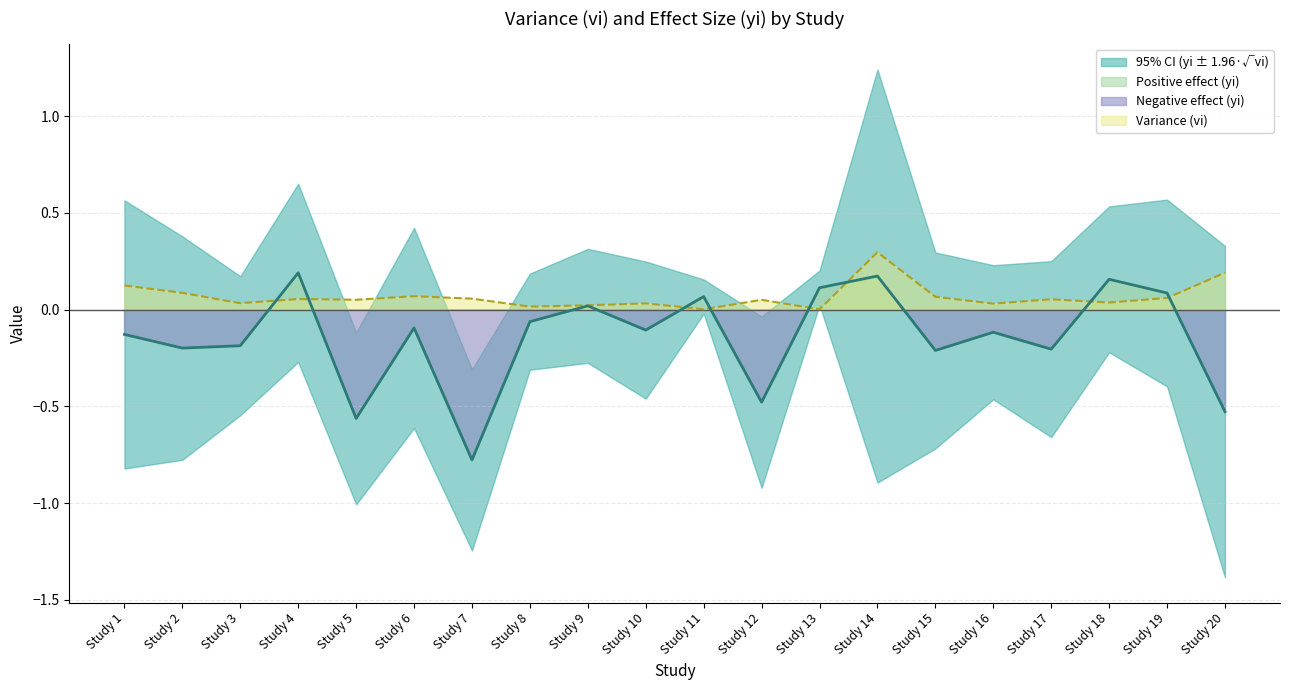

Rank the categories by value from highest to lowest.

Study 14, Study 20, Study 1, Study 2, Study 6, Study 15, Study 19, Study 7, Study 4, Study 17, Study 5, Study 12, Study 18, Study 3, Study 10, Study 16, Study 9, Study 8, Study 13, Study 11